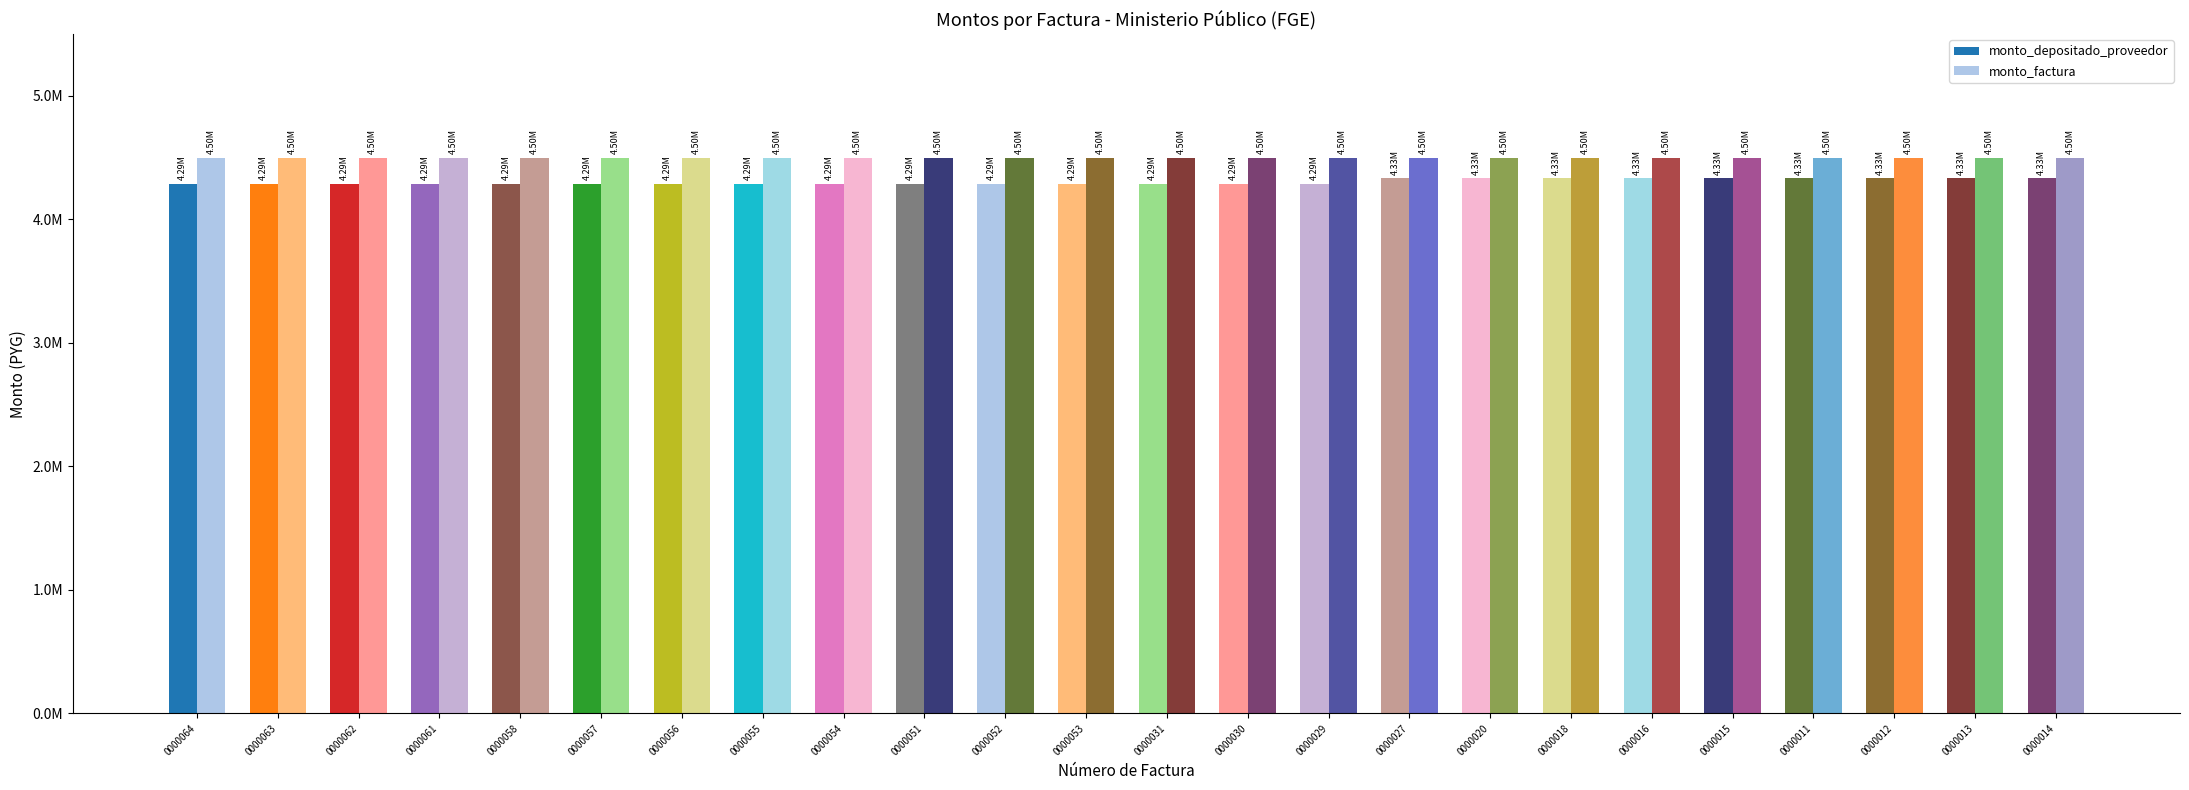

List the labels in order of monto_factura value, smallest first.

001-001-0000064, 001-001-0000063, 001-001-0000062, 001-001-0000061, 001-001-0000058, 001-001-0000057, 001-001-0000056, 001-001-0000055, 001-001-0000054, 001-001-0000051, 001-001-0000052, 001-001-0000053, 001-001-0000031, 001-001-0000030, 001-001-0000029, 001-001-0000027, 001-001-0000020, 001-001-0000018, 001-001-0000016, 001-001-0000015, 001-001-0000011, 001-001-0000012, 001-001-0000013, 001-001-0000014